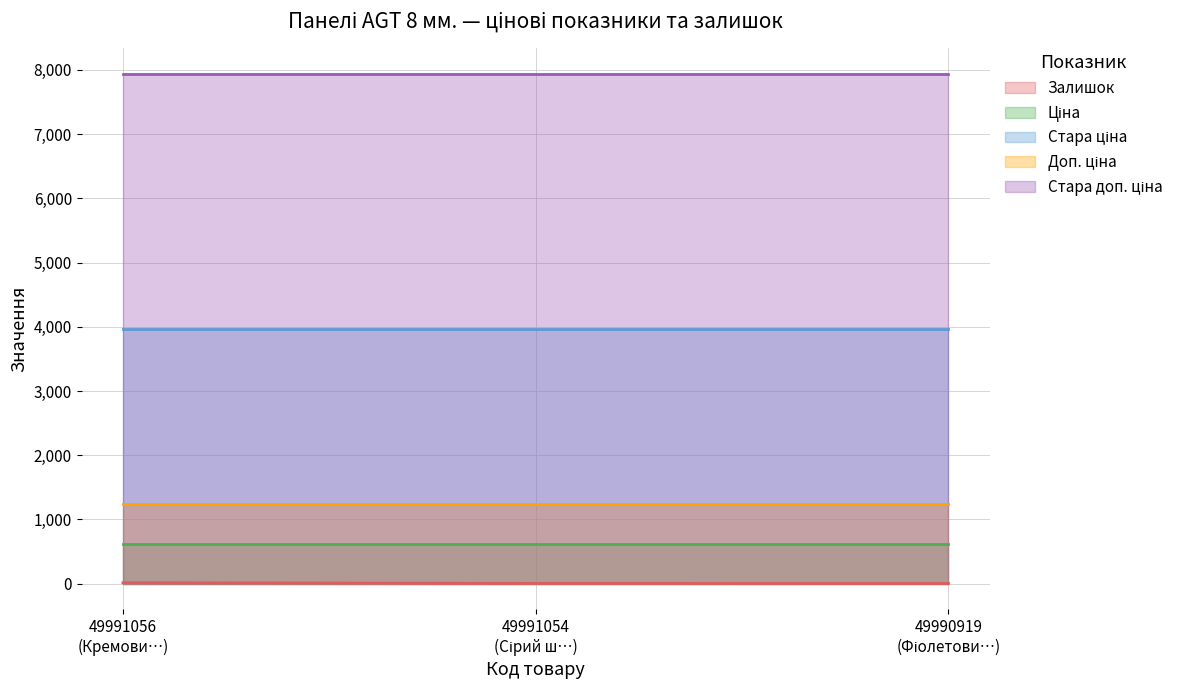

Rank the series at 49991056 from lowest to highest value.

Залишок, Ціна, Доп. ціна, Стара ціна, Стара доп. ціна